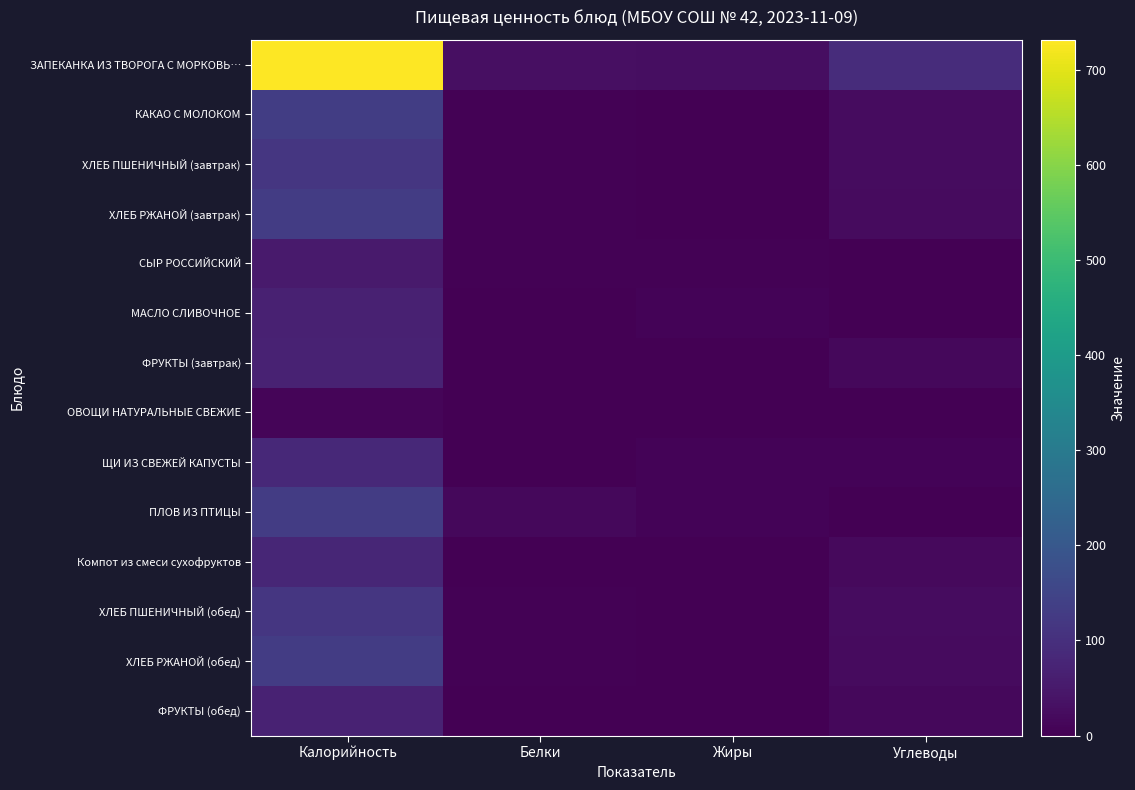

Reading left to right, extract all data points from this chart.

ЗАПЕКАНКА ИЗ ТВОРОГА С МОРКОВЬ…: Калорийность=732.0	Белки=29.2	Жиры=27.6	Углеводы=91.6
КАКАО С МОЛОКОМ: Калорийность=134.0	Белки=2.9	Жиры=2.5	Углеводы=24.8
ХЛЕБ ПШЕНИЧНЫЙ (завтрак): Калорийность=116.9	Белки=4.0	Жиры=0.5	Углеводы=24.1
ХЛЕБ РЖАНОЙ (завтрак): Калорийность=129.0	Белки=4.2	Жиры=1.6	Углеводы=21.2
СЫР РОССИЙСКИЙ: Калорийность=54.0	Белки=3.0	Жиры=4.0	Углеводы=0.0
МАСЛО СЛИВОЧНОЕ: Калорийность=66.0	Белки=0.0	Жиры=7.0	Углеводы=0.0
ФРУКТЫ (завтрак): Калорийность=69.5	Белки=0.6	Жиры=0.6	Углеводы=14.7
ОВОЩИ НАТУРАЛЬНЫЕ СВЕЖИЕ: Калорийность=9.6	Белки=0.6	Жиры=0.1	Углеводы=1.5
ЩИ ИЗ СВЕЖЕЙ КАПУСТЫ: Калорийность=83.2	Белки=2.0	Жиры=6.1	Углеводы=7.0
ПЛОВ ИЗ ПТИЦЫ: Калорийность=131.4	Белки=15.3	Жиры=8.2	Углеводы=0.9
Компот из смеси сухофруктов: Калорийность=77.4	Белки=0.0	Жиры=0.0	Углеводы=19.4
ХЛЕБ ПШЕНИЧНЫЙ (обед): Калорийность=116.9	Белки=4.0	Жиры=0.5	Углеводы=24.1
ХЛЕБ РЖАНОЙ (обед): Калорийность=129.0	Белки=4.2	Жиры=1.6	Углеводы=21.2
ФРУКТЫ (обед): Калорийность=69.5	Белки=0.6	Жиры=0.6	Углеводы=14.7